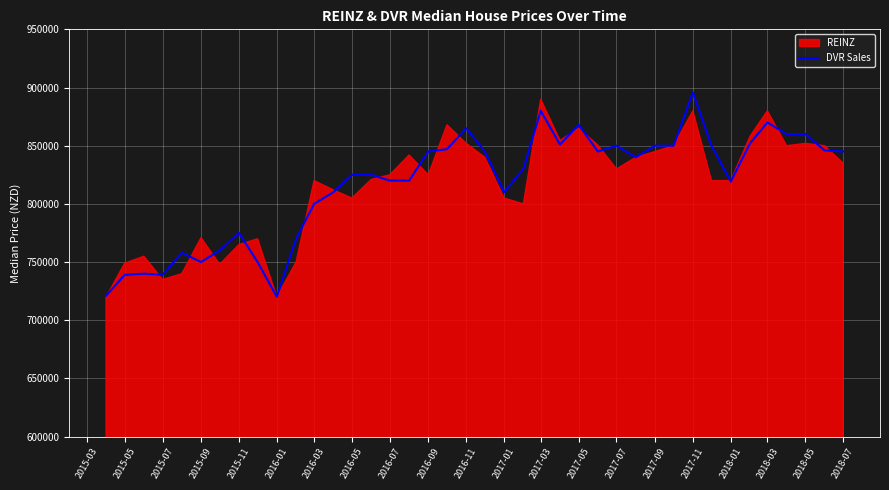

Which category has the highest value in the DVR Sales series?

2017-11